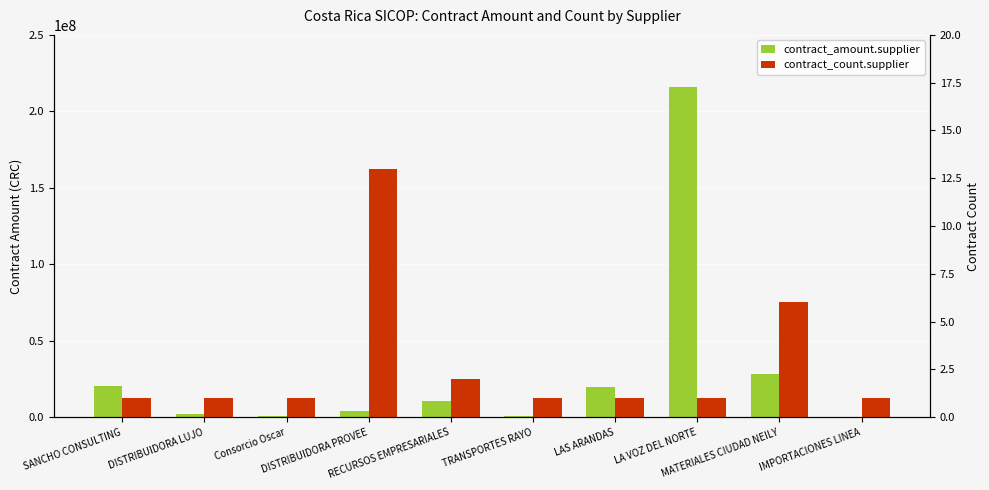

Rank the series by their maximum value, from highest to lowest.

contract_amount.supplier, contract_count.supplier